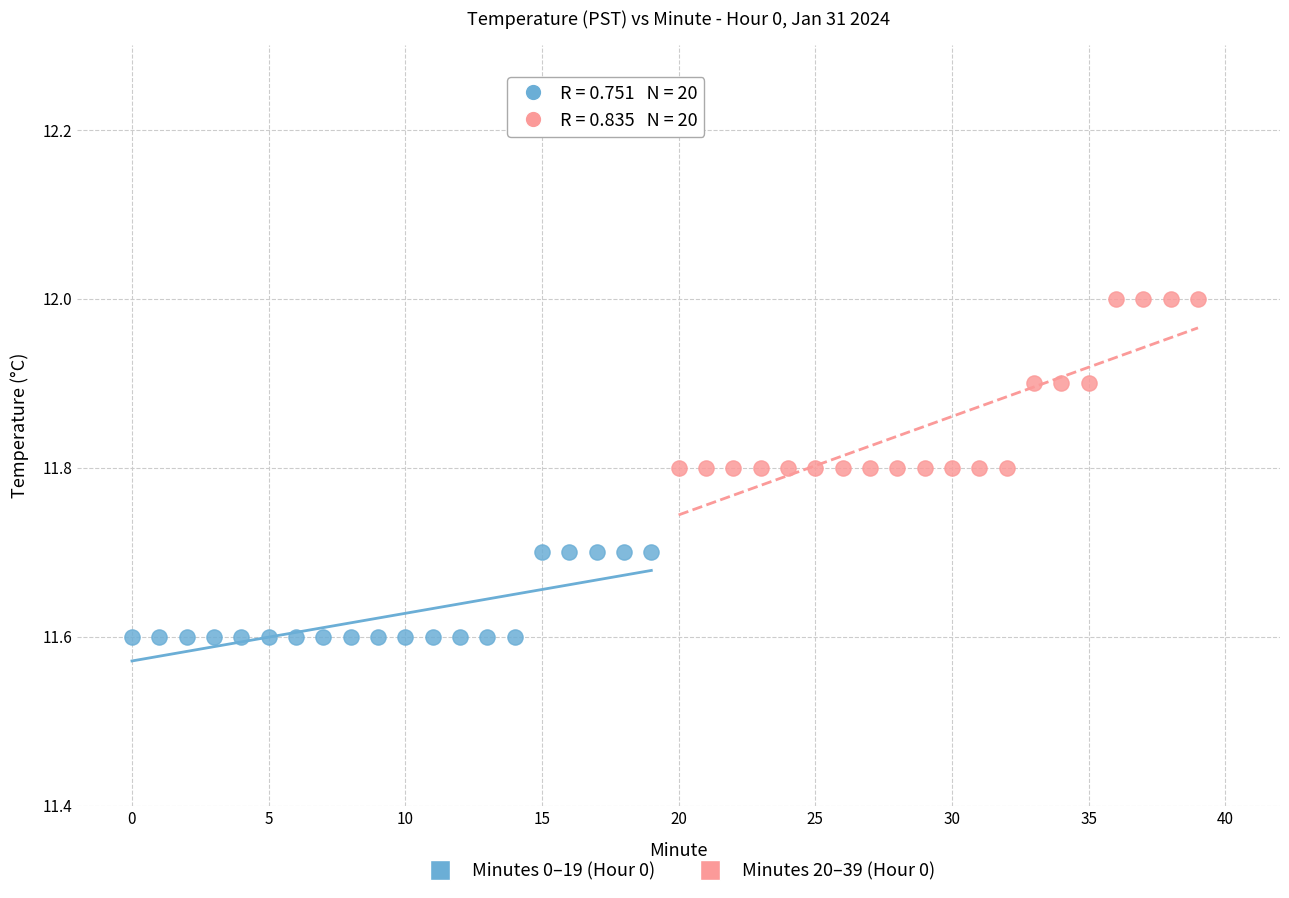

What are all the series names shown in the legend?

Minutes 0–19 (Hour 0), Minutes 20–39 (Hour 0)